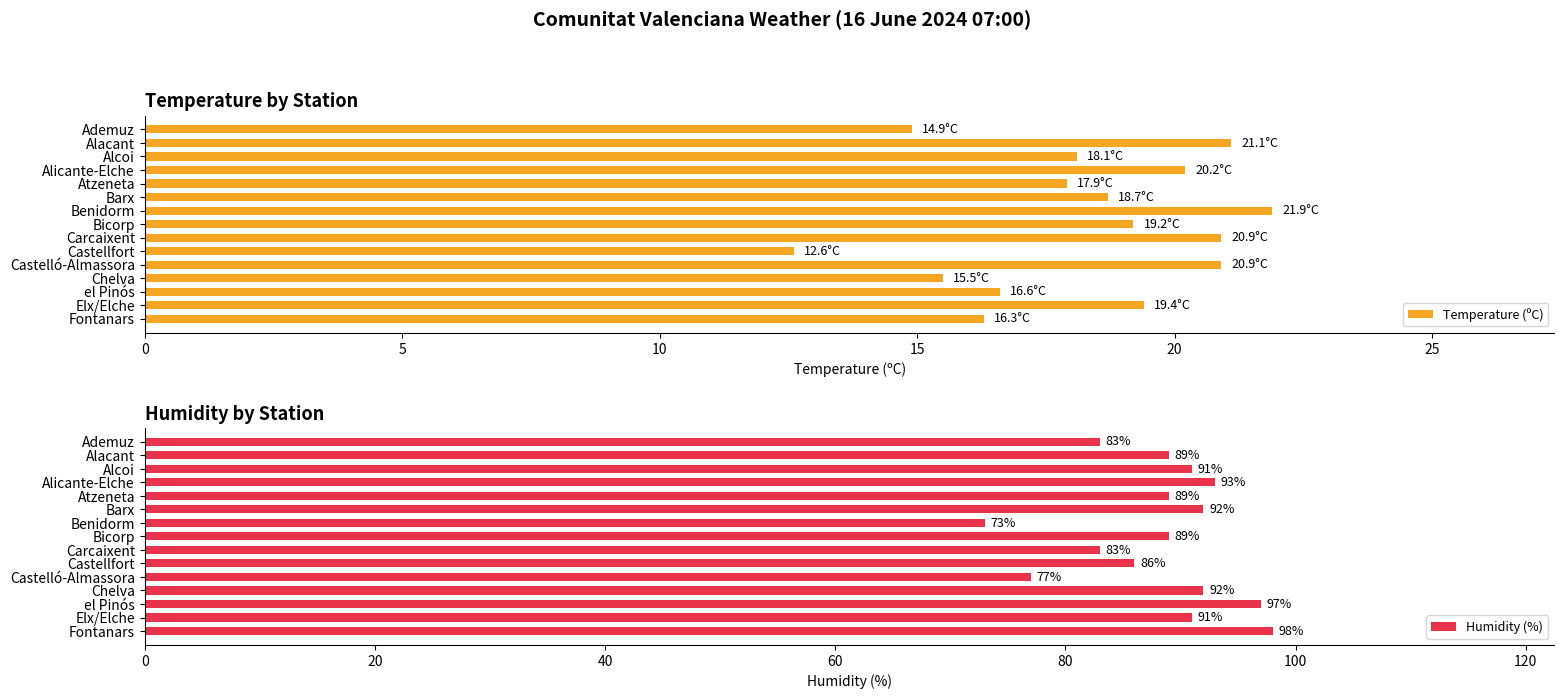

Rank the series by their average value, from lowest to highest.

Temperature (ºC), Humidity (%)